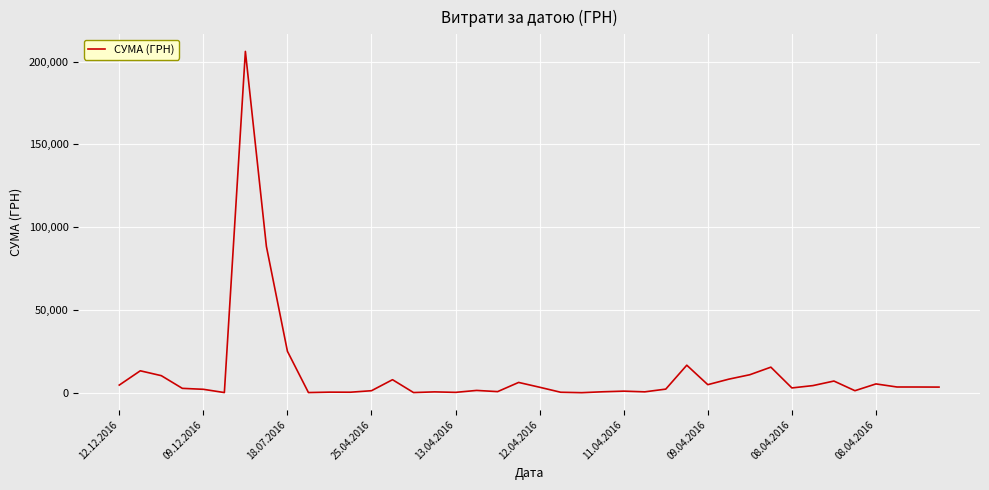

What is the greatest value displayed?

206158.5